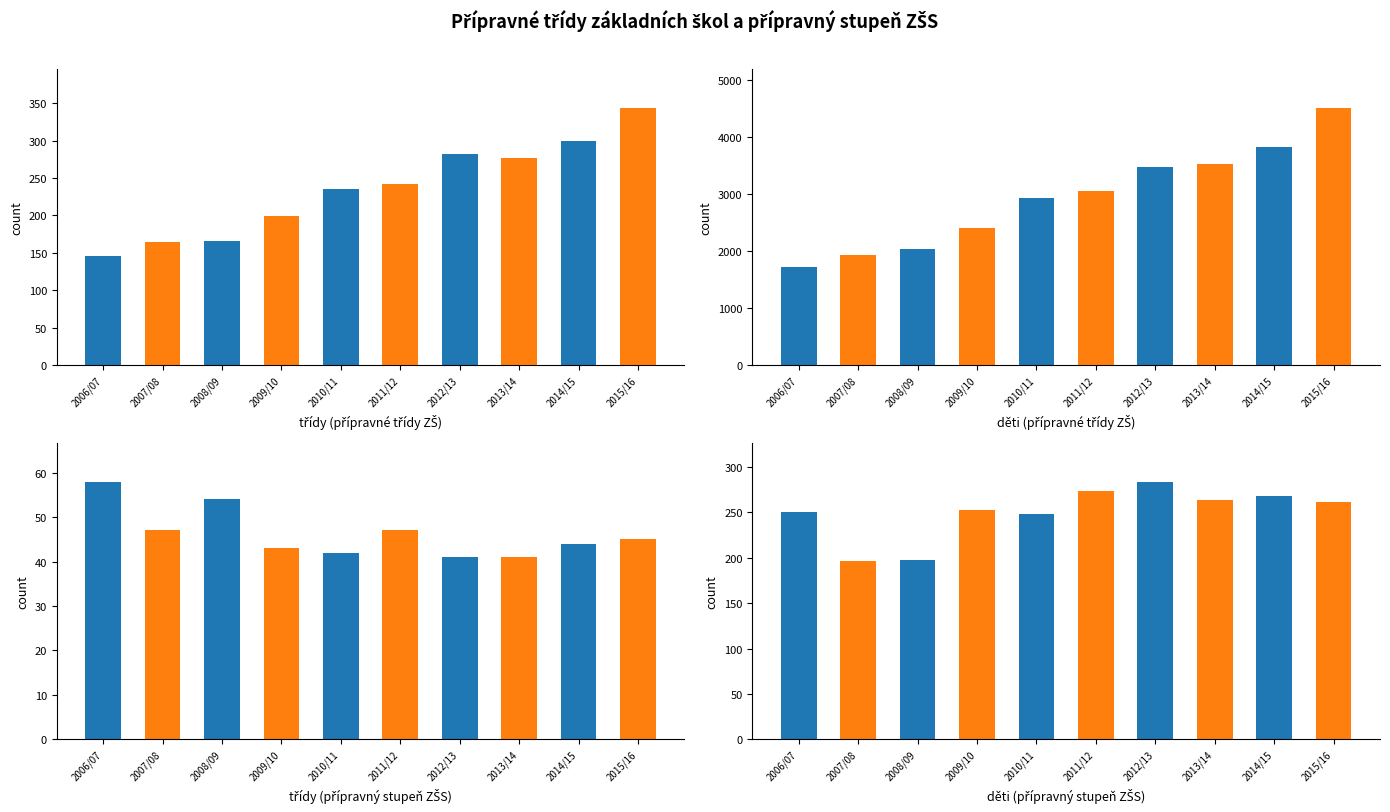

Where is děti (přípravný stupeň ZŠS) nearest to the value 240?

2010/11